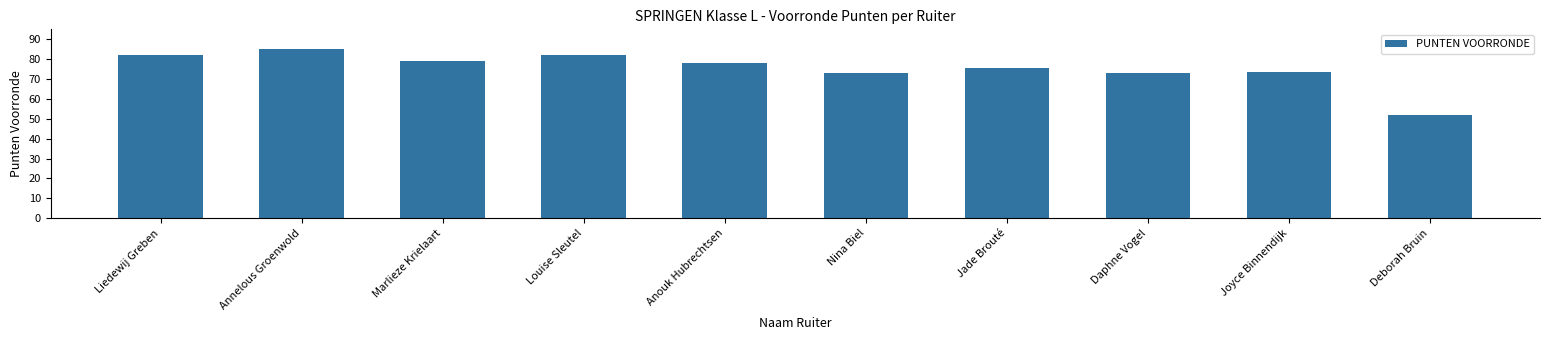

True or false: the data shows 111.2 at Annelous Groenwold.

False